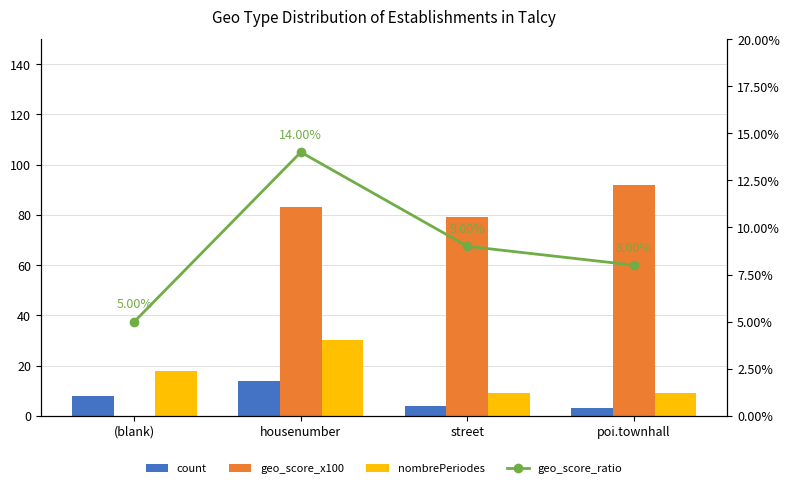

What is the sum of all nombrePeriodes values?

66.0